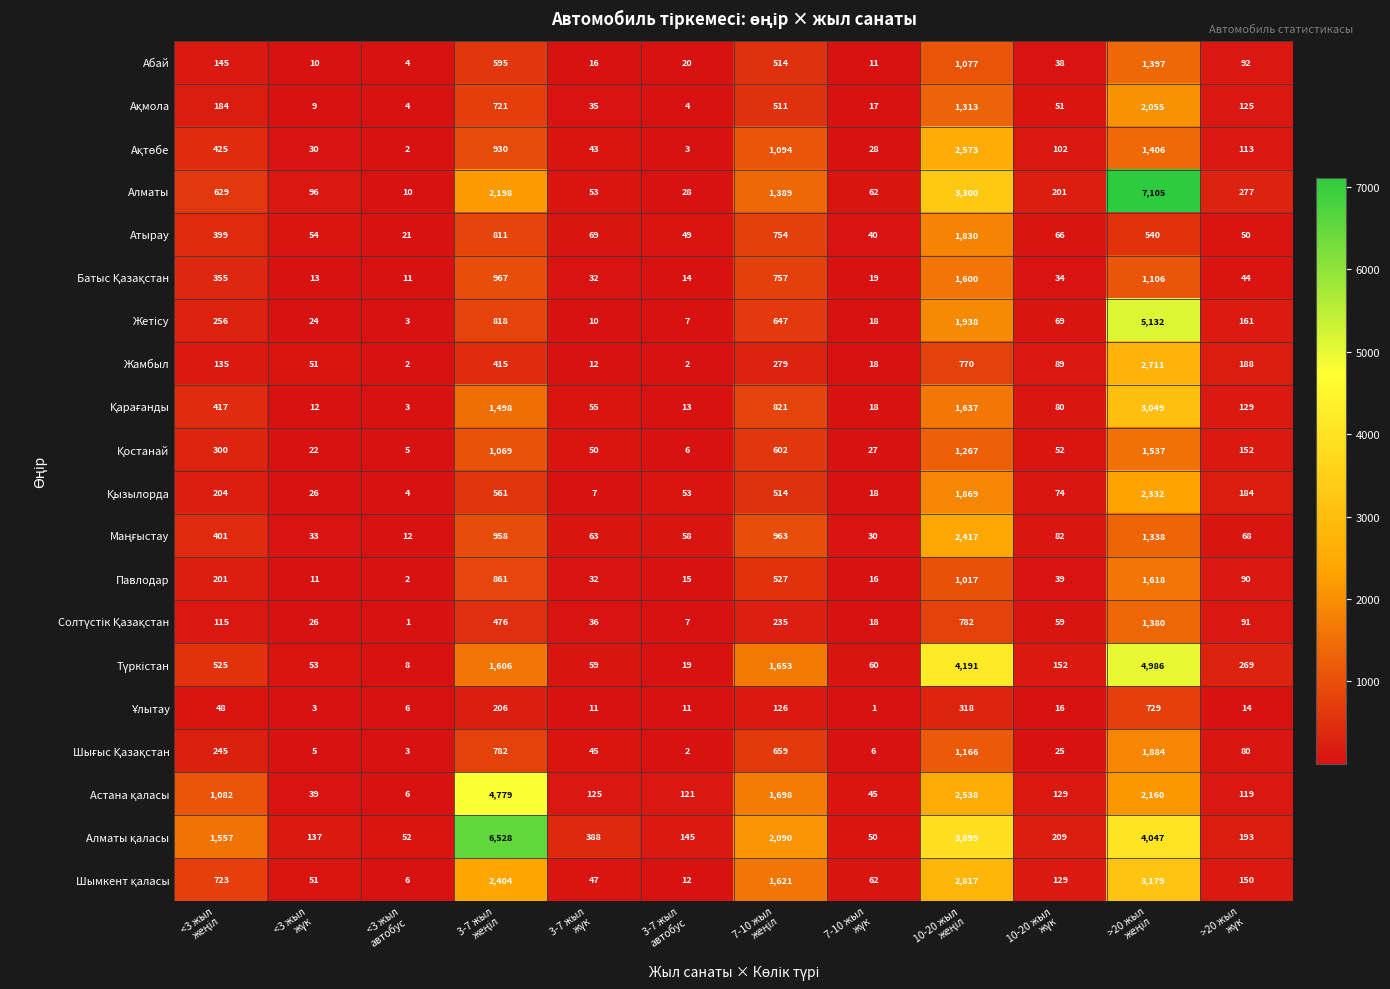

Which series has the largest range (max minus min)?

Алматы